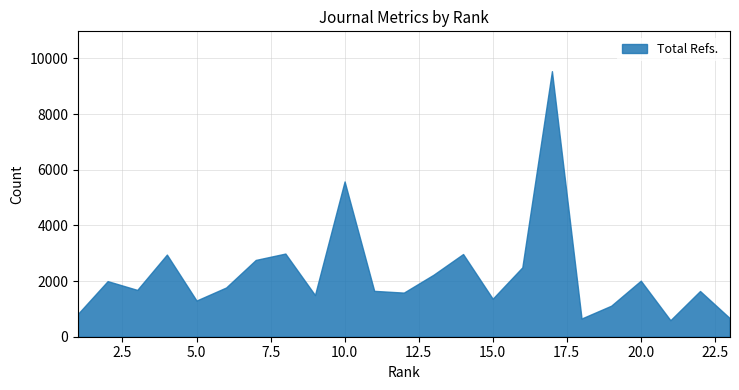

What is the smallest value displayed?

593